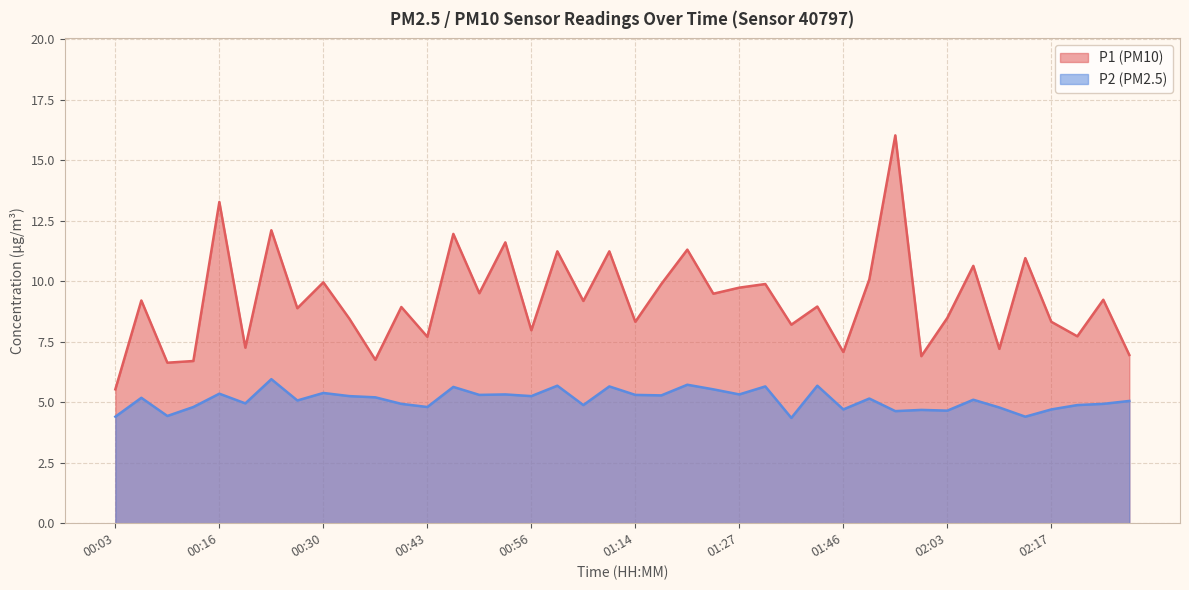

The value of P2 at 00:53 is 5.3. True or false?

True